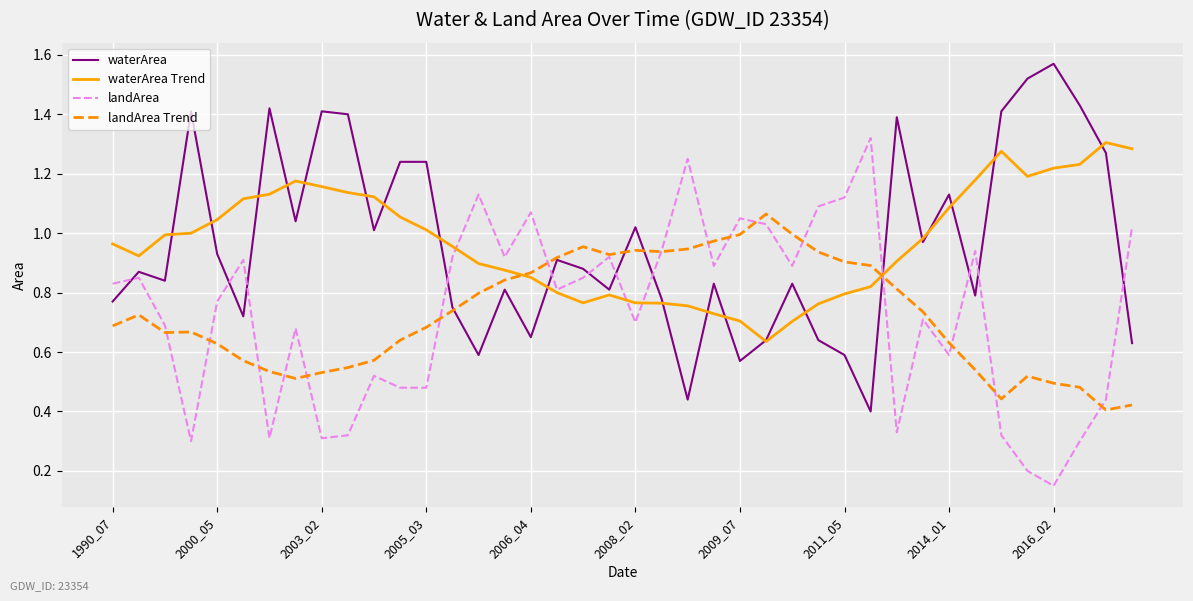

After their last crossing, which series has the higher values: landArea Trend or waterArea?

waterArea